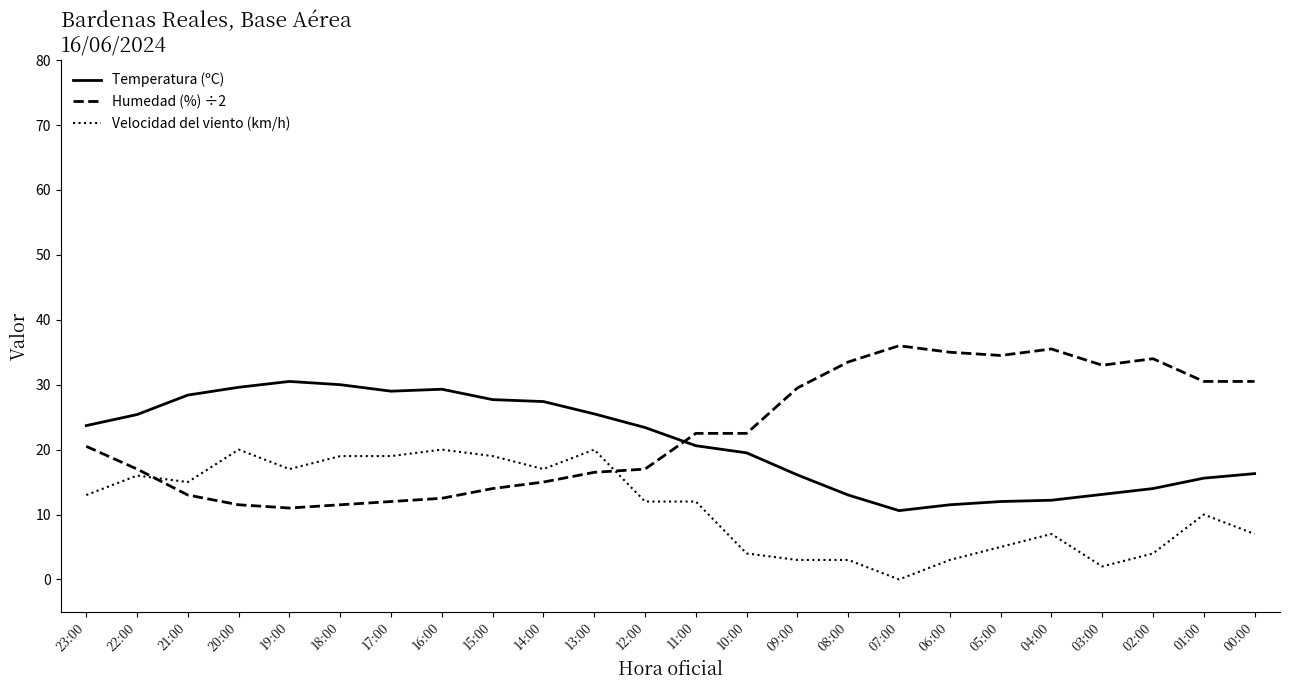

The value of Temperatura (ºC) at 06:00 is 5.3. True or false?

False